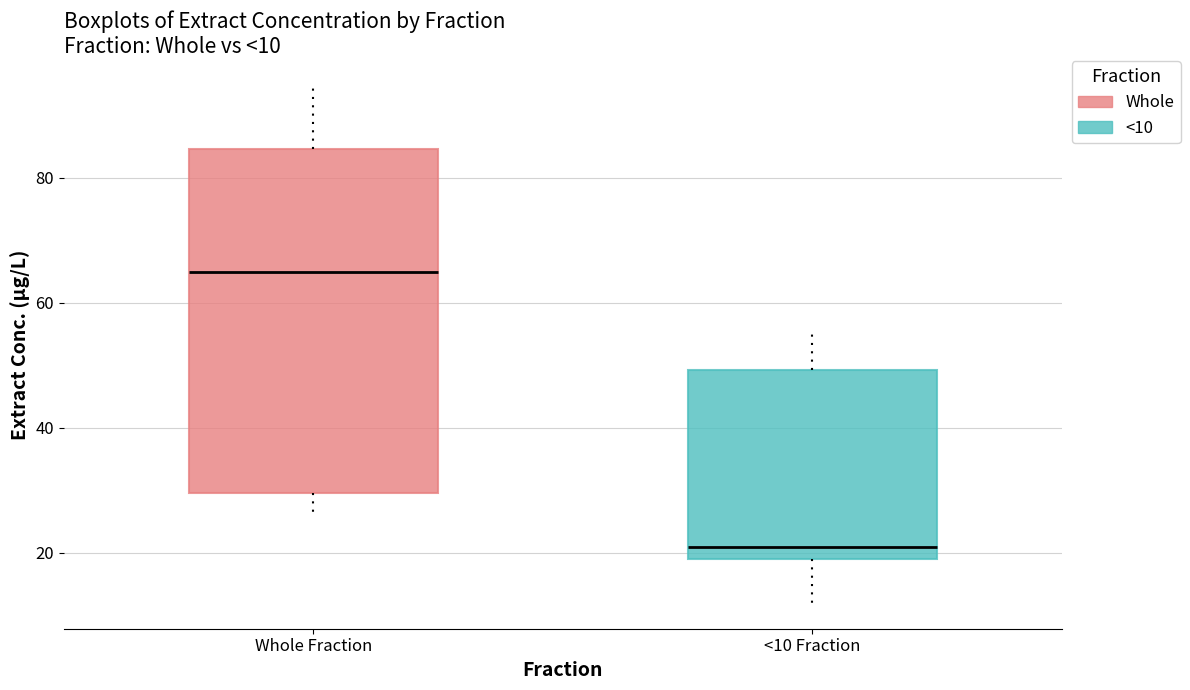

Which box has the lowest median line?

<10 Fraction